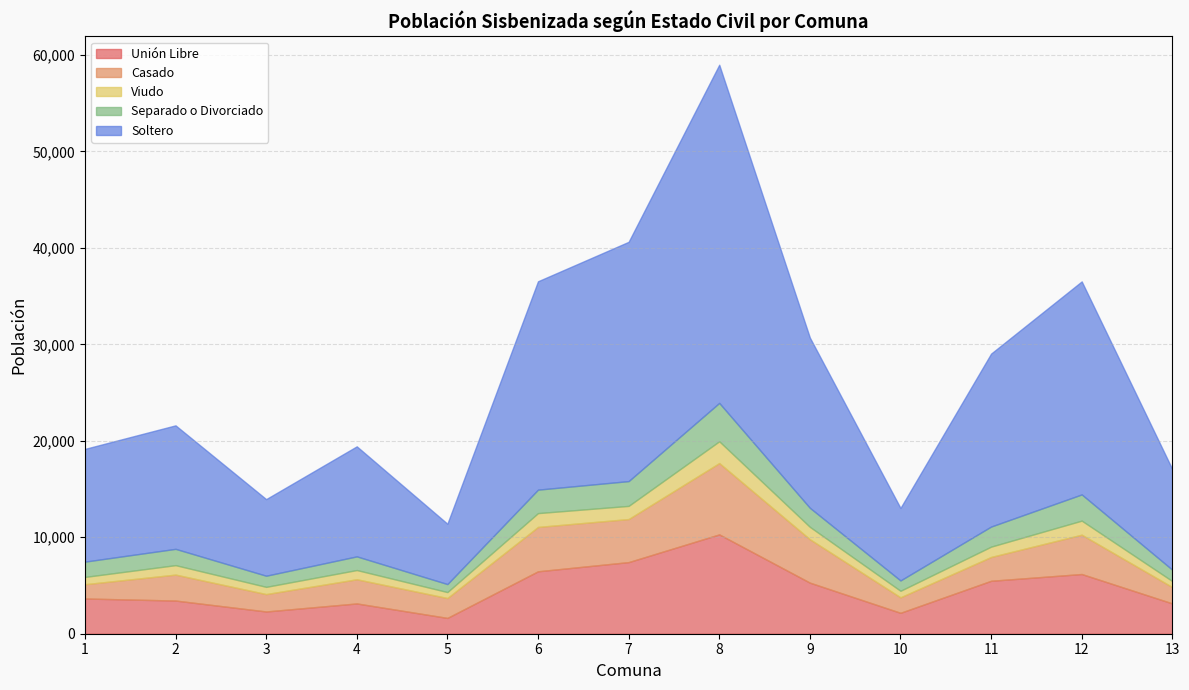

What is the difference between the highest and lowest values at 2?

11824